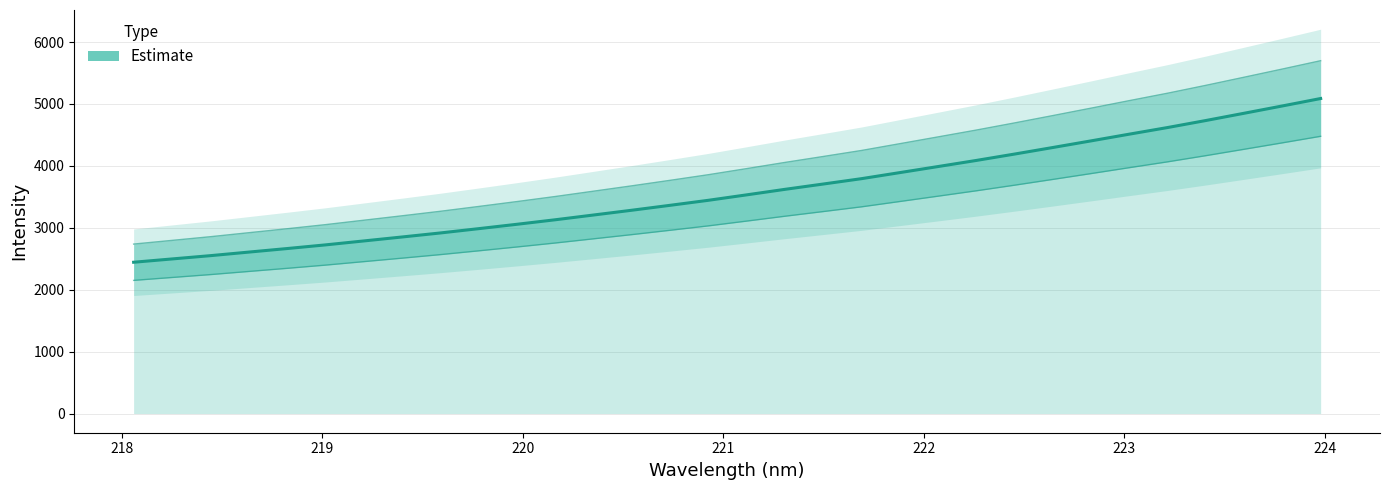

Does the chart have visible grid lines?

Yes